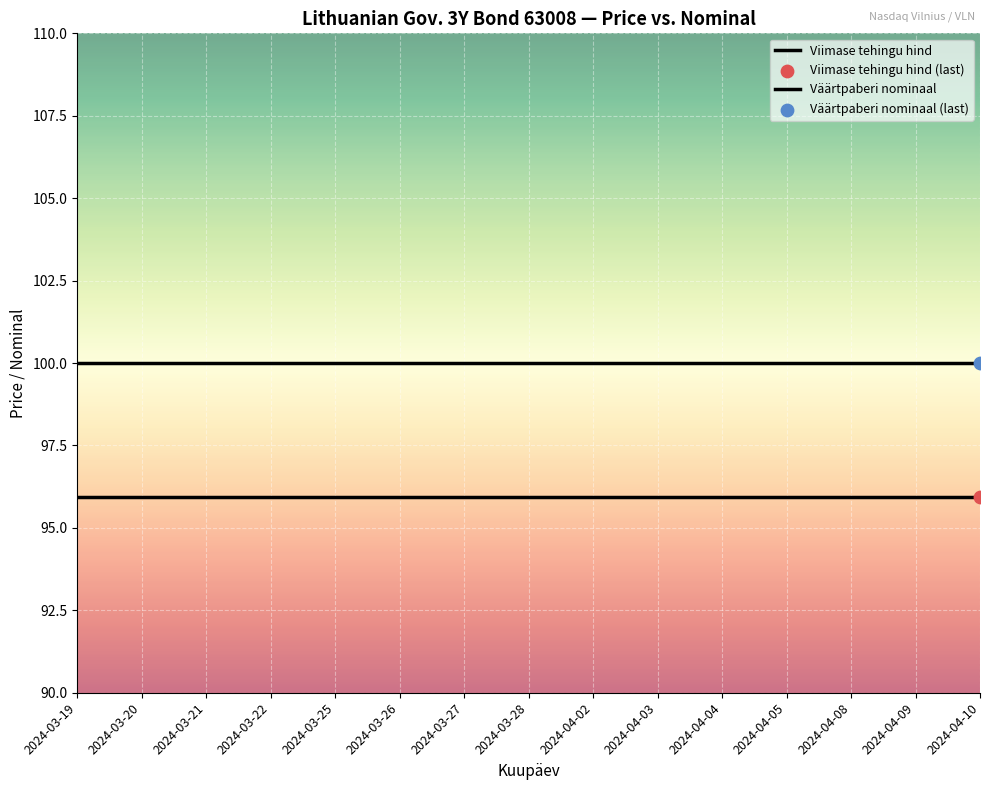

Is this an area chart (filled region under the line)?

No